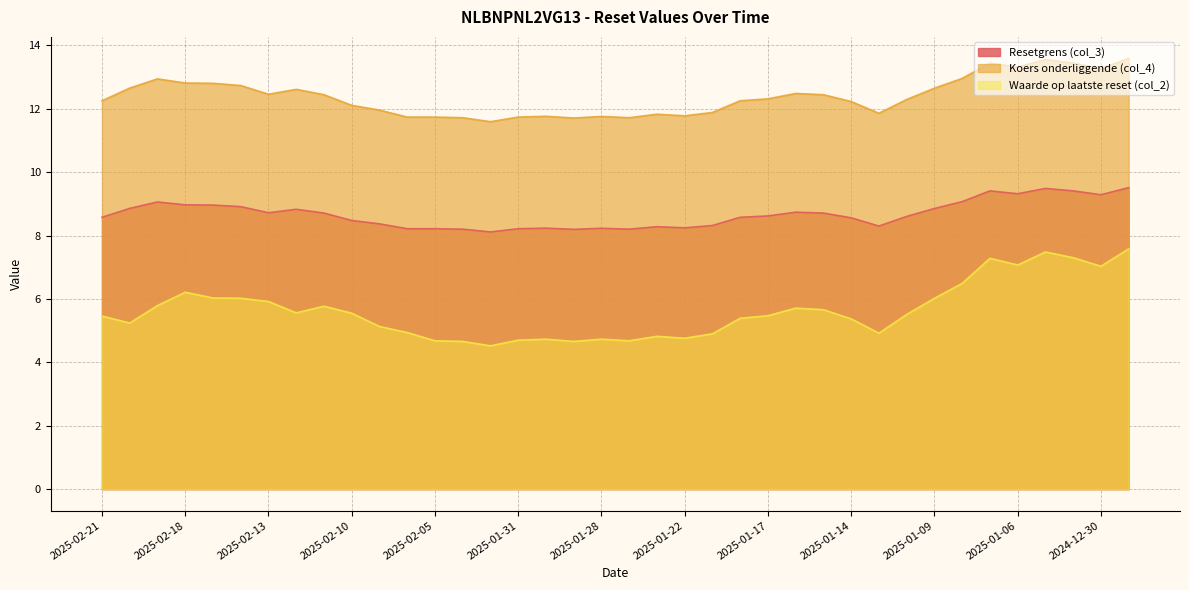

Reading left to right, transcribe all the data shown in this chart.

Resetgrens (col_3): 8.6	8.9	9.1	9.0	9.0	8.9	8.7	8.8	8.7	8.5	8.4	8.2	8.2	8.2	8.1	8.2	8.2	8.2	8.2	8.2	8.3	8.2	8.3	8.6	8.6	8.7	8.7	8.6	8.3	8.6	8.9	9.1	9.4	9.3	9.5	9.4	9.3	9.5
Koers onderliggende (col_4): 12.2	12.7	12.9	12.8	12.8	12.7	12.5	12.6	12.4	12.1	12.0	11.7	11.7	11.7	11.6	11.7	11.8	11.7	11.8	11.7	11.8	11.8	11.9	12.2	12.3	12.5	12.4	12.2	11.9	12.3	12.6	13.0	13.4	13.3	13.6	13.4	13.3	13.6
Waarde op laatste reset (col_2): 5.5	5.2	5.8	6.2	6.0	6.0	5.9	5.6	5.8	5.5	5.1	4.9	4.7	4.7	4.5	4.7	4.7	4.7	4.7	4.7	4.8	4.8	4.9	5.4	5.5	5.7	5.7	5.4	4.9	5.5	6.0	6.5	7.3	7.1	7.5	7.3	7.0	7.6